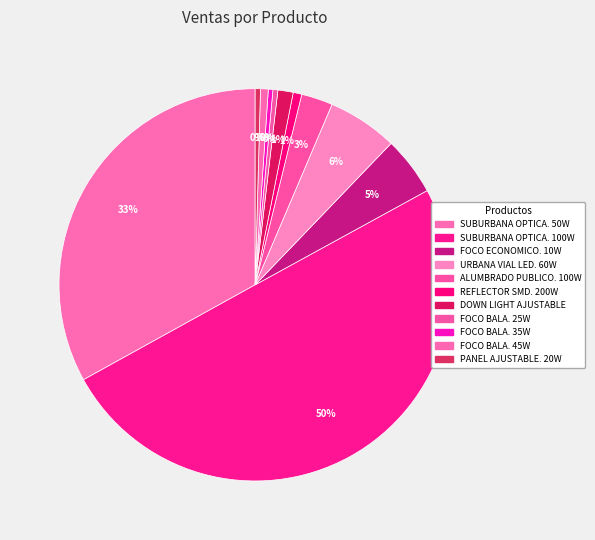

How many slices are in this pie chart?

11